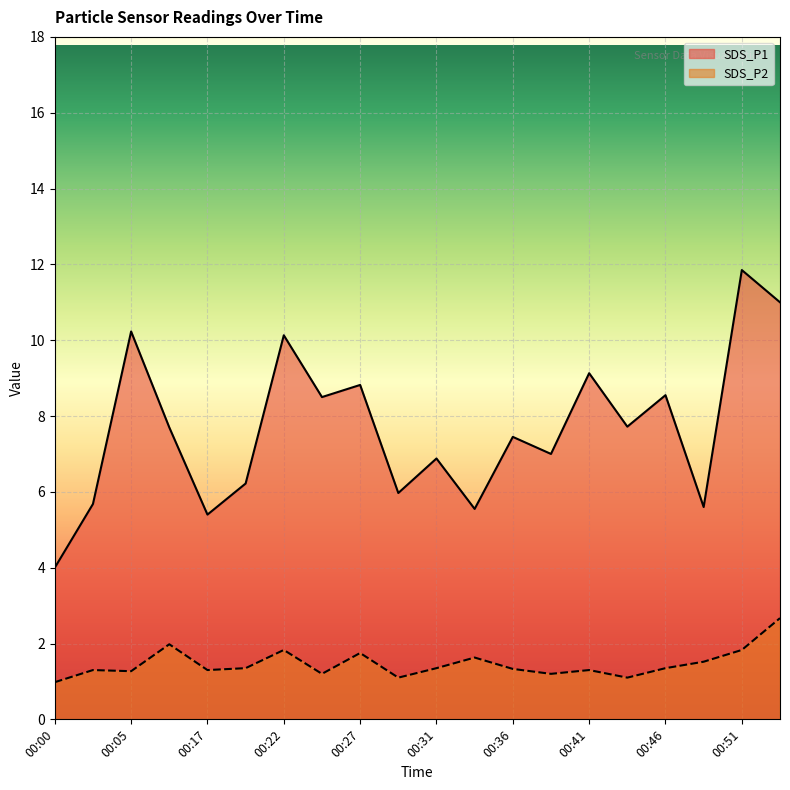

Reading right to left, list all the values displayed in this chart.

SDS_P1: 00:53=11.0	00:51=11.8	00:48=5.6	00:46=8.6	00:44=7.7	00:41=9.1	00:39=7.0	00:36=7.5	00:34=5.5	00:31=6.9	00:29=6.0	00:27=8.8	00:24=8.5	00:22=10.1	00:19=6.2	00:17=5.4	00:07=7.7	00:05=10.2	00:03=5.7	00:00=4.0
SDS_P2: 00:53=2.7	00:51=1.8	00:48=1.5	00:46=1.4	00:44=1.1	00:41=1.3	00:39=1.2	00:36=1.3	00:34=1.6	00:31=1.4	00:29=1.1	00:27=1.8	00:24=1.2	00:22=1.8	00:19=1.4	00:17=1.3	00:07=2.0	00:05=1.3	00:03=1.3	00:00=1.0